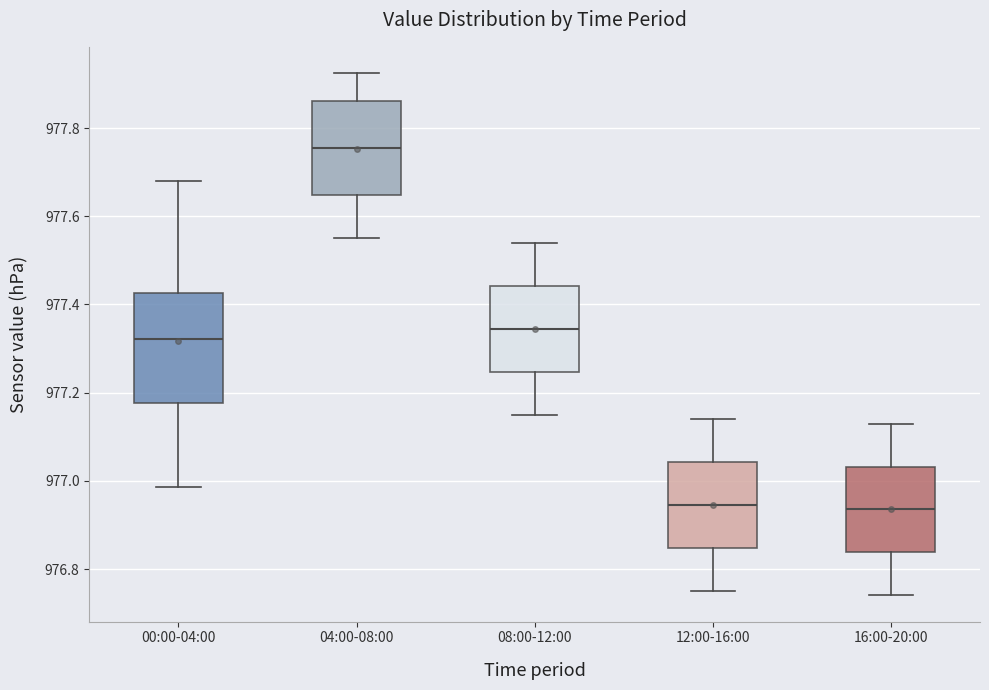

Reading left to right, transcribe this box plot: for each box, give where its median line is, the range the box spans, and where its two whiskers end, as read against the y-axis. The values are not printed on the chart, so give them approximately, as read against the axis.

00:00-04:00: median 977.32, box 977.18 to 977.42, whiskers 976.98 to 977.68
04:00-08:00: median 977.76, box 977.64 to 977.86, whiskers 977.56 to 977.92
08:00-12:00: median 977.34, box 977.24 to 977.44, whiskers 977.16 to 977.54
12:00-16:00: median 976.94, box 976.84 to 977.04, whiskers 976.76 to 977.14
16:00-20:00: median 976.94, box 976.84 to 977.04, whiskers 976.74 to 977.14